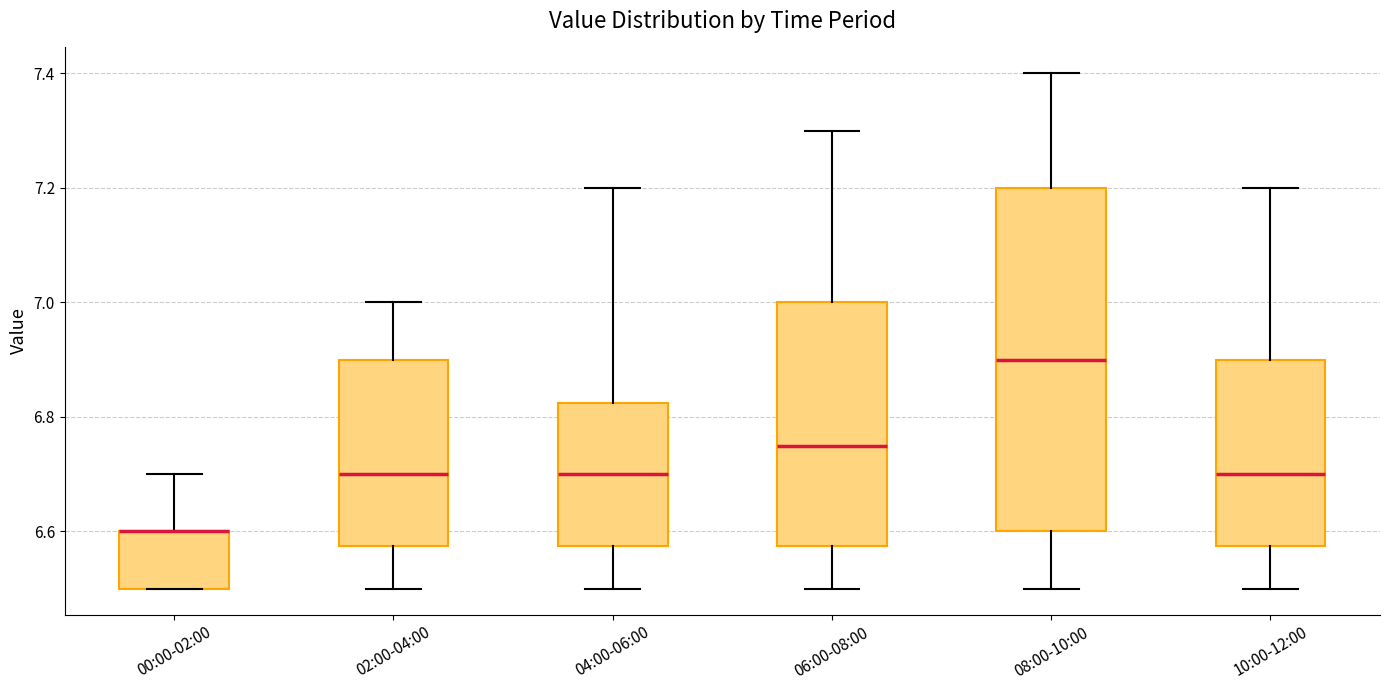

Reading left to right, read every box against the y-axis: the position of its median line, the range the box covers, and the ends of its whiskers. The values are not printed on the chart, so give them approximately, as read against the axis.

00:00-02:00: median 6.60 (drawn on the box's upper edge), box 6.50 to 6.60, whiskers 6.50 to 6.70
02:00-04:00: median 6.70, box 6.58 to 6.90, whiskers 6.50 to 7.00
04:00-06:00: median 6.70, box 6.58 to 6.82, whiskers 6.50 to 7.20
06:00-08:00: median 6.76, box 6.58 to 7.00, whiskers 6.50 to 7.30
08:00-10:00: median 6.90, box 6.60 to 7.20, whiskers 6.50 to 7.40
10:00-12:00: median 6.70, box 6.58 to 6.90, whiskers 6.50 to 7.20